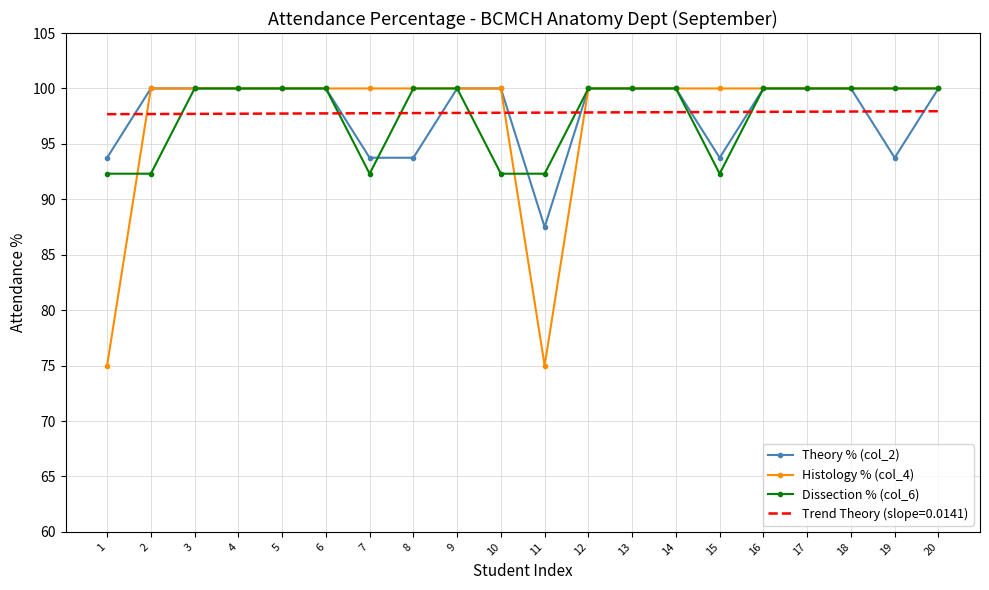

What is the greatest value displayed?

100.0